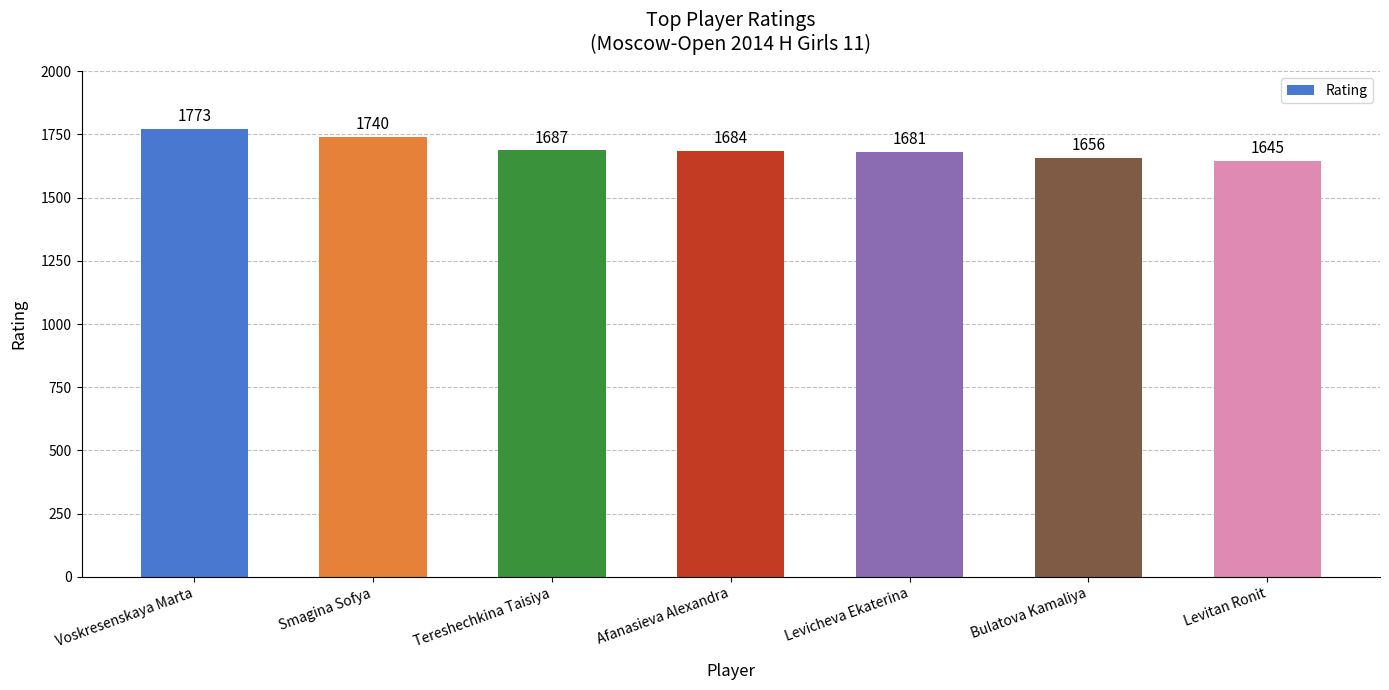

Is it true that the value at Smagina Sofya is 3105?

False